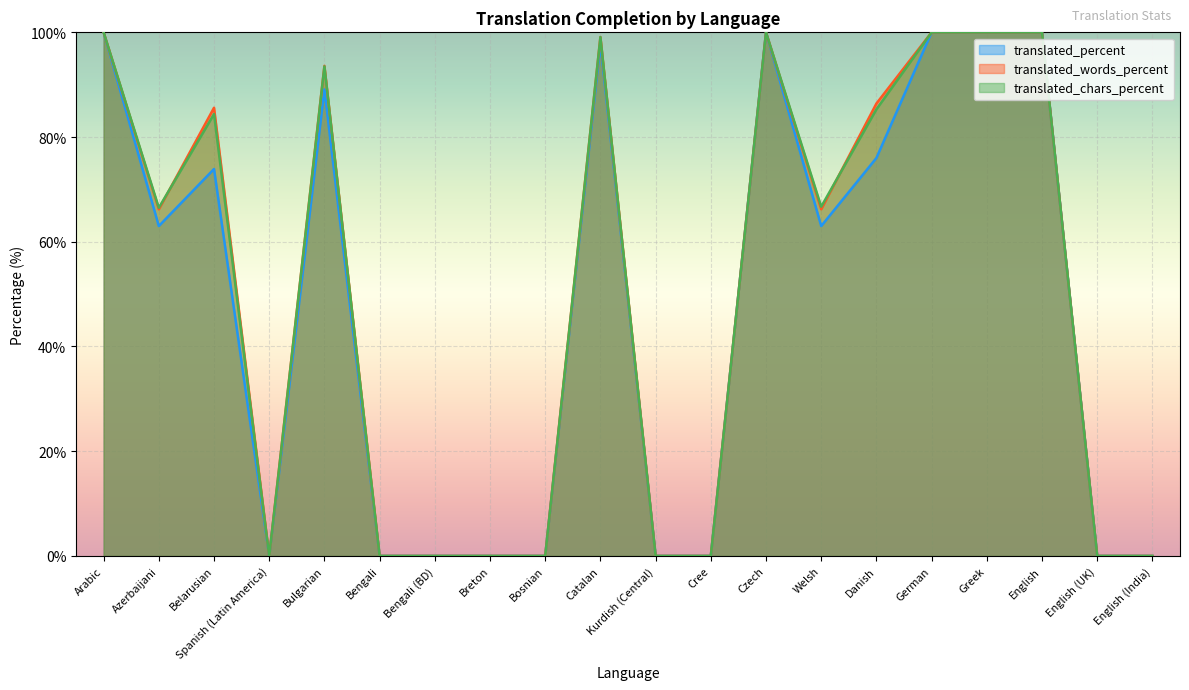

Between Czech and Bengali (BD), which is larger?

Czech